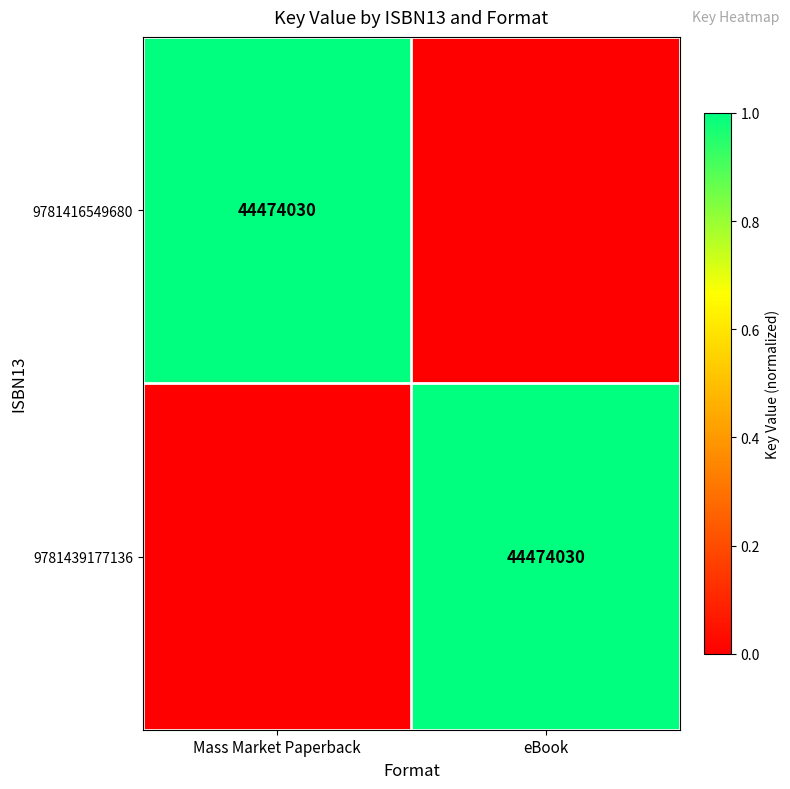

The value of 9781439177136 at eBook is 44474030. True or false?

True